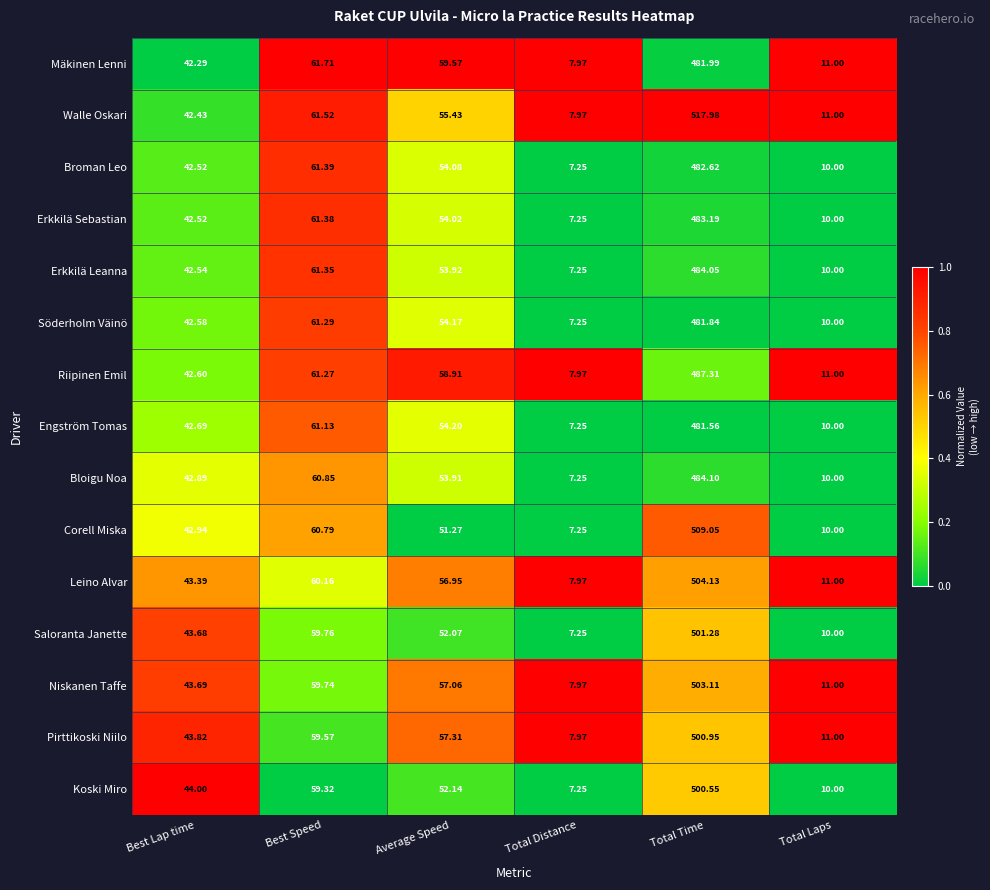

At which category does the chart reach its minimum across all series?

Total Distance